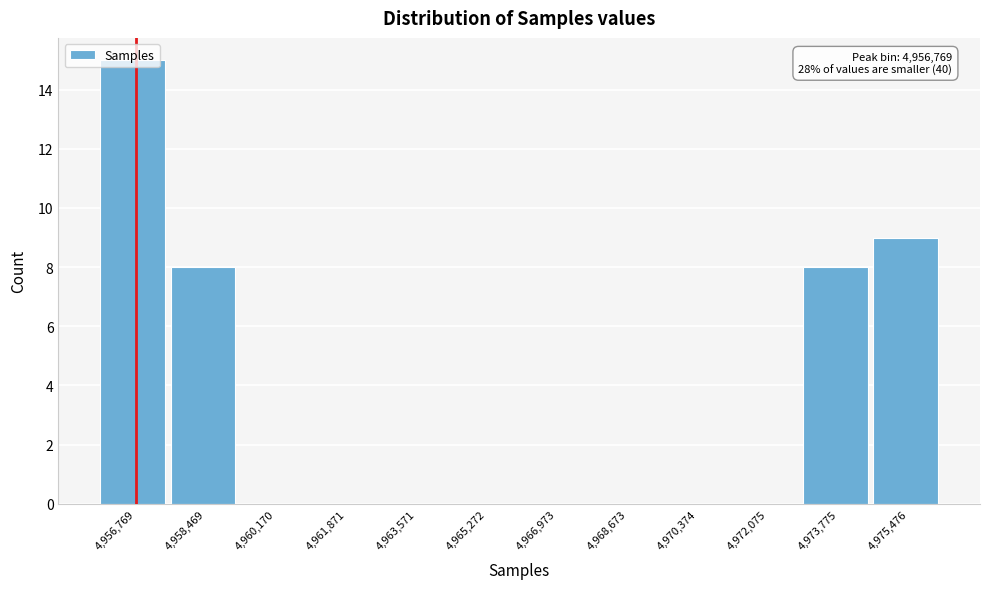

Is it true that the value at 4,963,571 is 0?

True